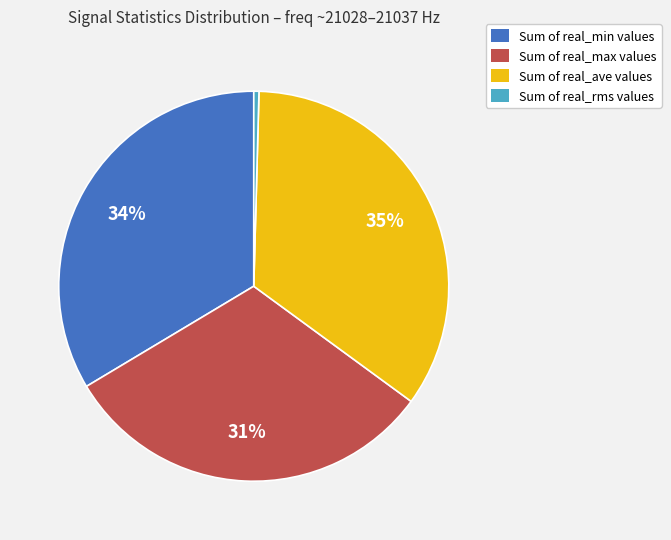

Which has a higher value, Sum of real_max values or Sum of real_ave values?

Sum of real_ave values